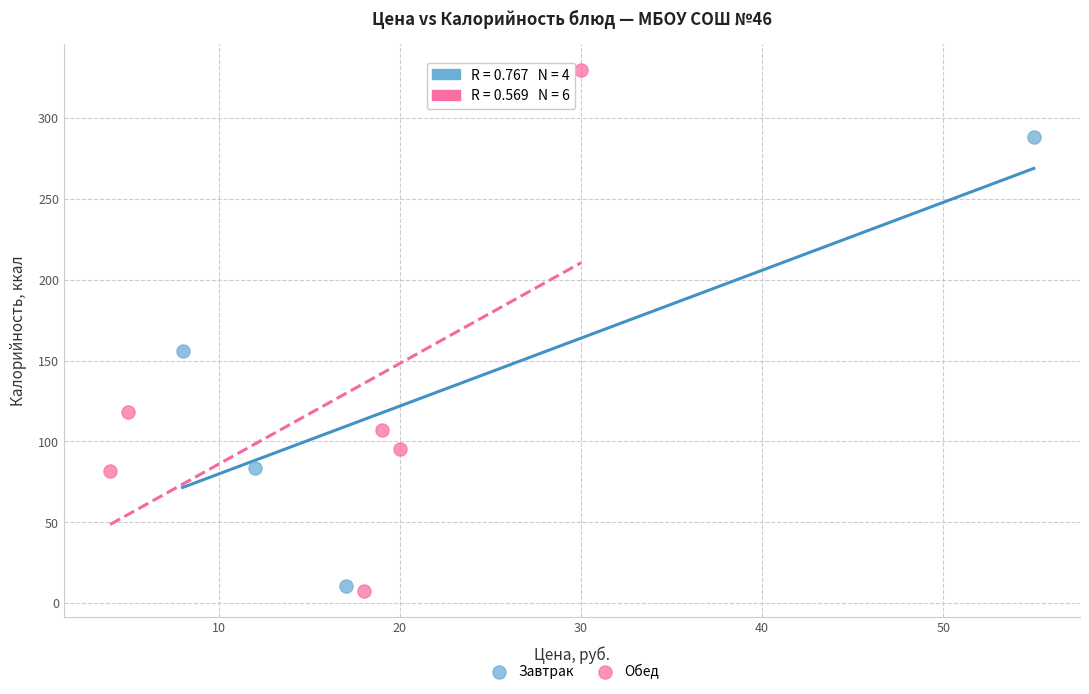

Which series has the widest spread of Y values?

Обед